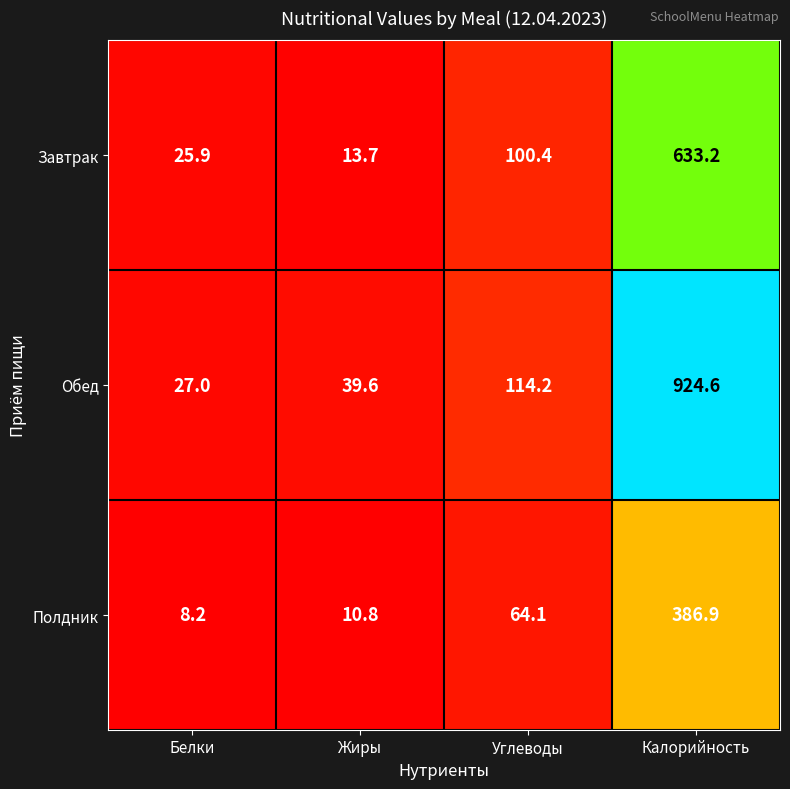

Is it true that Обед equals 18.0 at Белки?

False